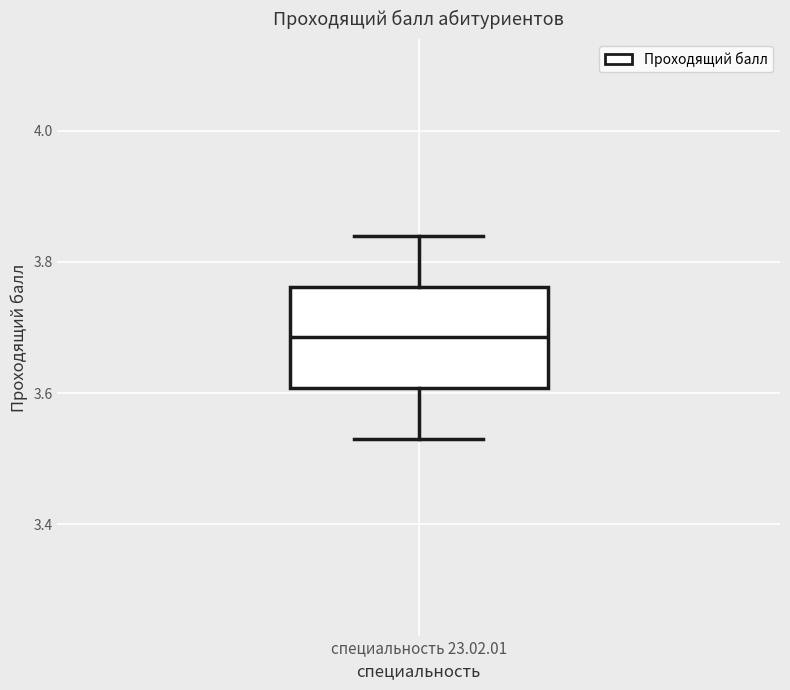

Transcribe this box plot: give where the median line is, the range the box spans, and where the two whiskers end, as read against the y-axis. The values are not printed on the chart, so give them approximately, as read against the axis.

median 3.68, box 3.60 to 3.76, whiskers 3.54 to 3.84